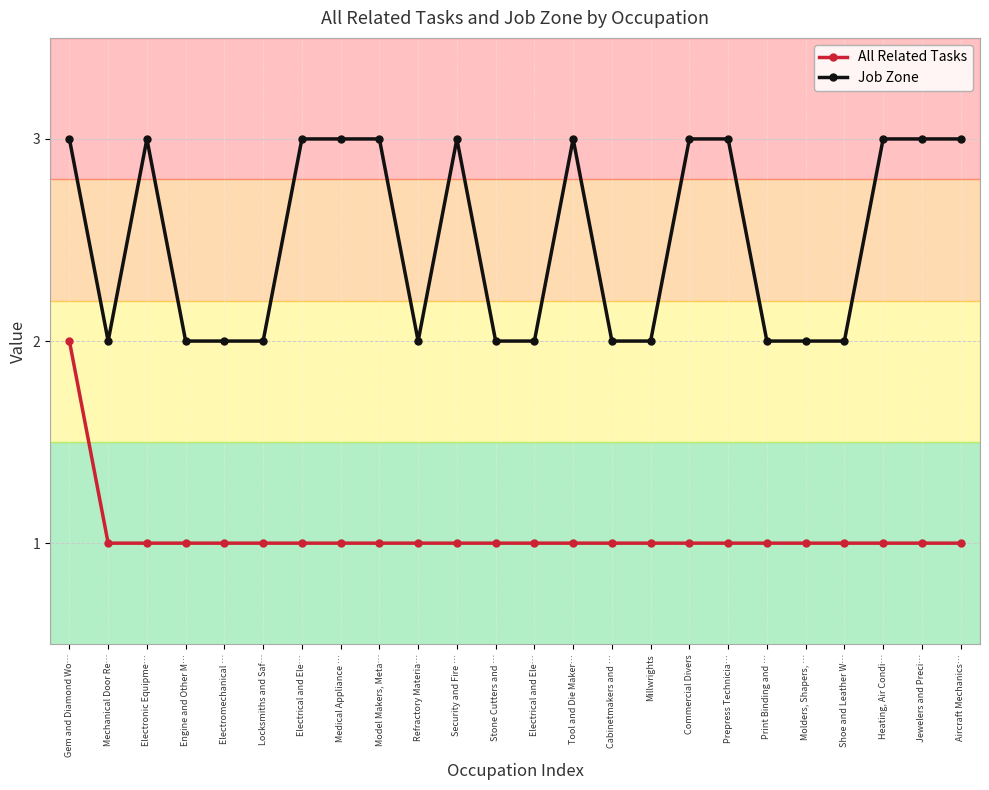

What is the maximum value shown in the chart?

3